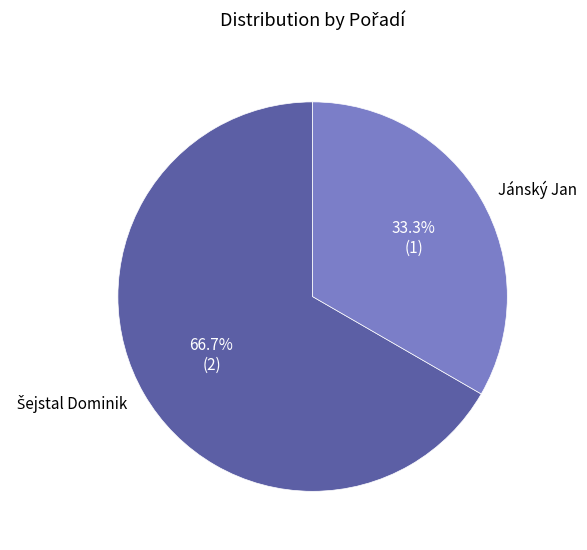

Does any single category account for the majority?

Yes